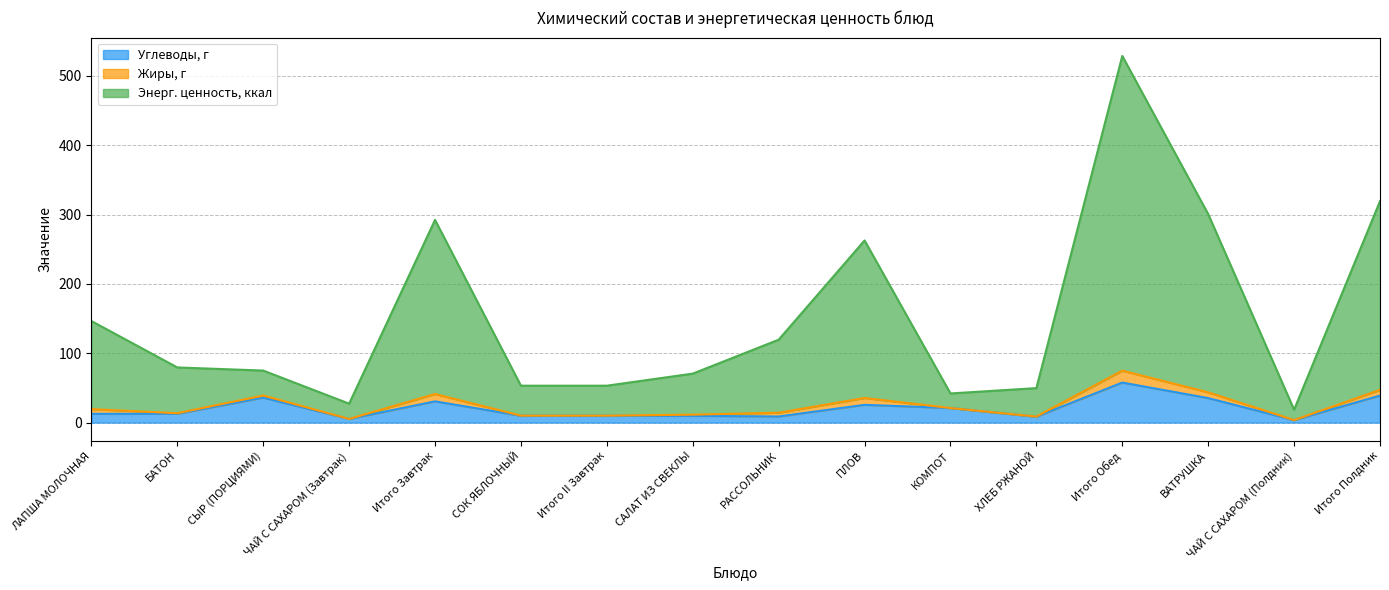

Is the value of Углеводы, г at Итого Обед greater than the value of Энерг. ценность, ккал at ЛАПША МОЛОЧНАЯ?

No